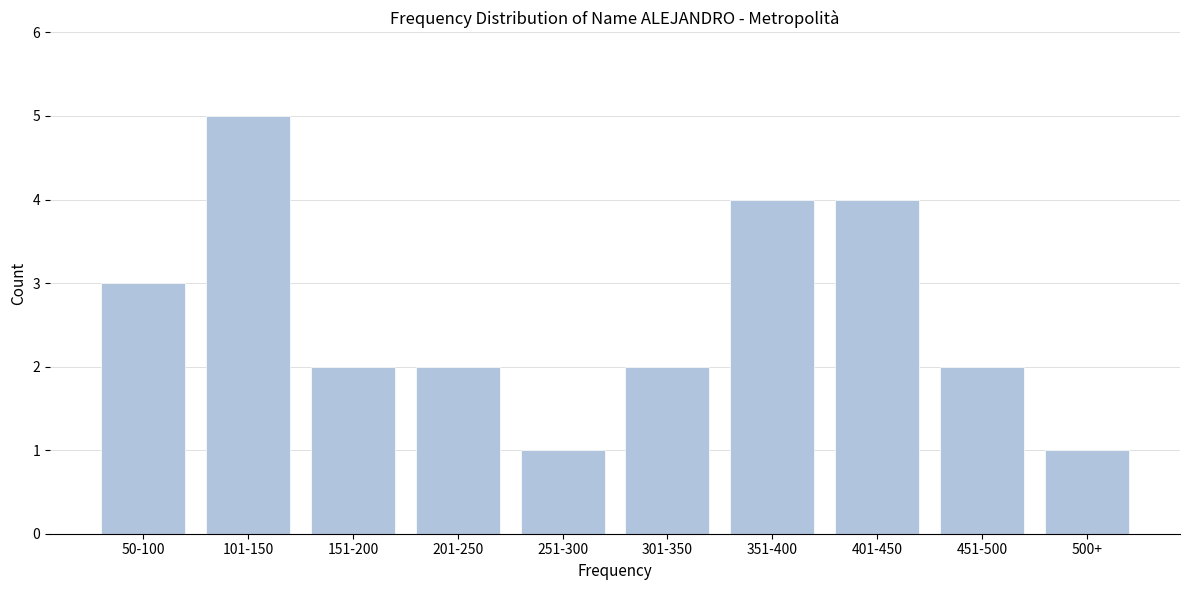

Reading left to right, transcribe all the data shown in this chart.

50-100=3	101-150=5	151-200=2	201-250=2	251-300=1	301-350=2	351-400=4	401-450=4	451-500=2	500+=1